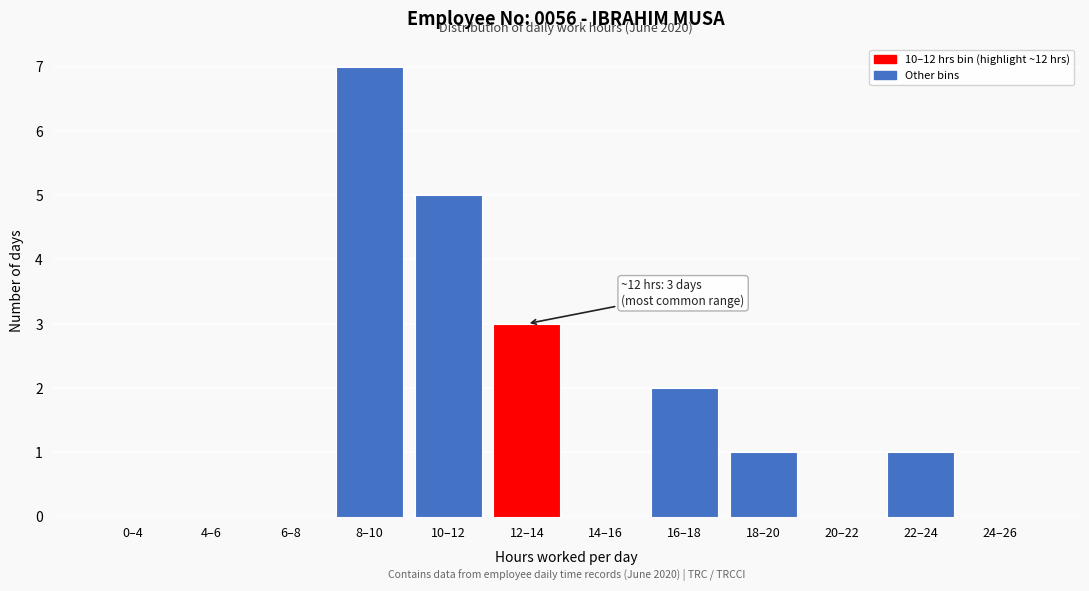

Reading left to right, list all the values displayed in this chart.

0–4=0	4–6=0	6–8=0	8–10=7	10–12=5	12–14=3	14–16=0	16–18=2	18–20=1	20–22=0	22–24=1	24–26=0